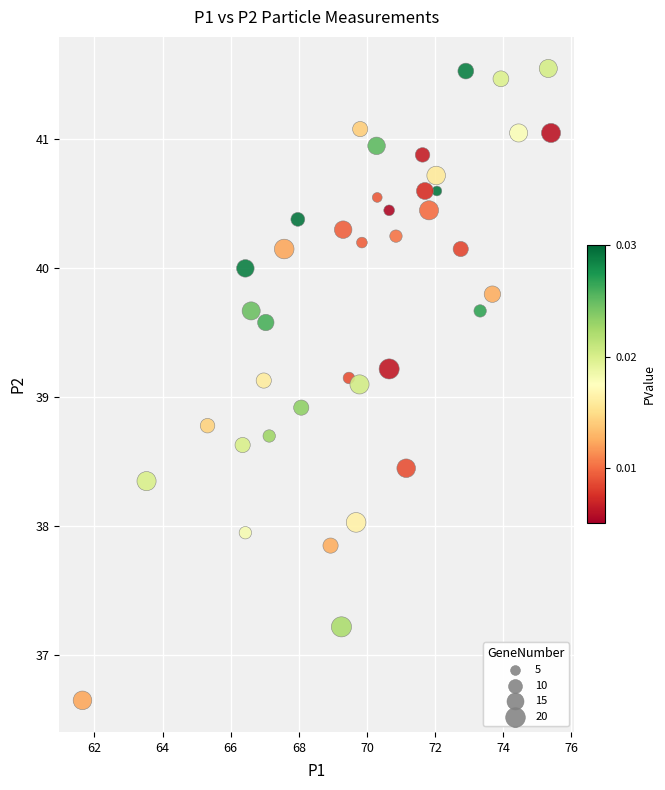

What is the range of X values (max minus min)?

13.8